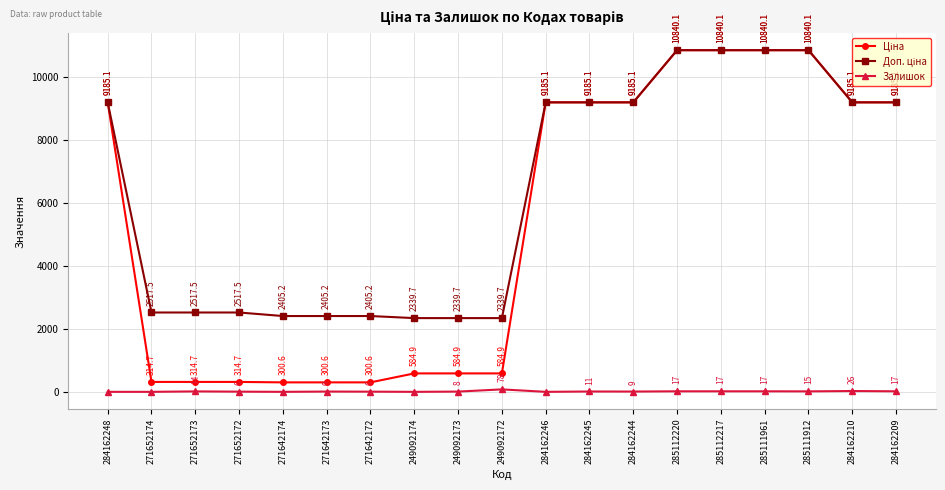

What value does the Залишок series have at 285111961?

17.0